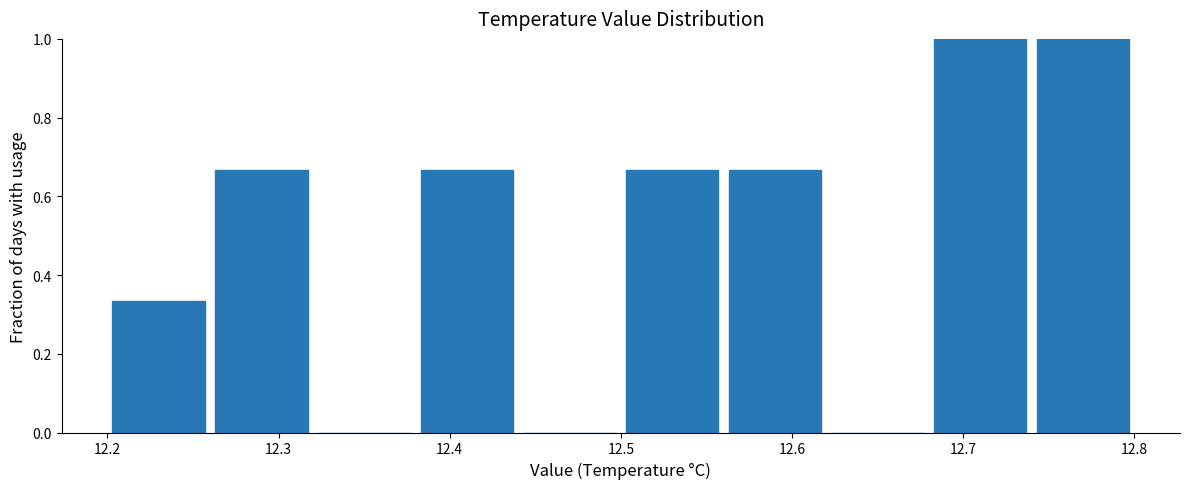

Reading left to right, list every bar in this chart as the range it spans on the x-axis followed by its height. The values are not printed on the chart, so give them approximately, as read against the axis.

12.20 to 12.26: 0.34
12.26 to 12.32: 0.66
12.32 to 12.38: 0
12.38 to 12.44: 0.66
12.44 to 12.50: 0
12.50 to 12.56: 0.66
12.56 to 12.62: 0.66
12.62 to 12.68: 0
12.68 to 12.74: 1.00
12.74 to 12.80: 1.00